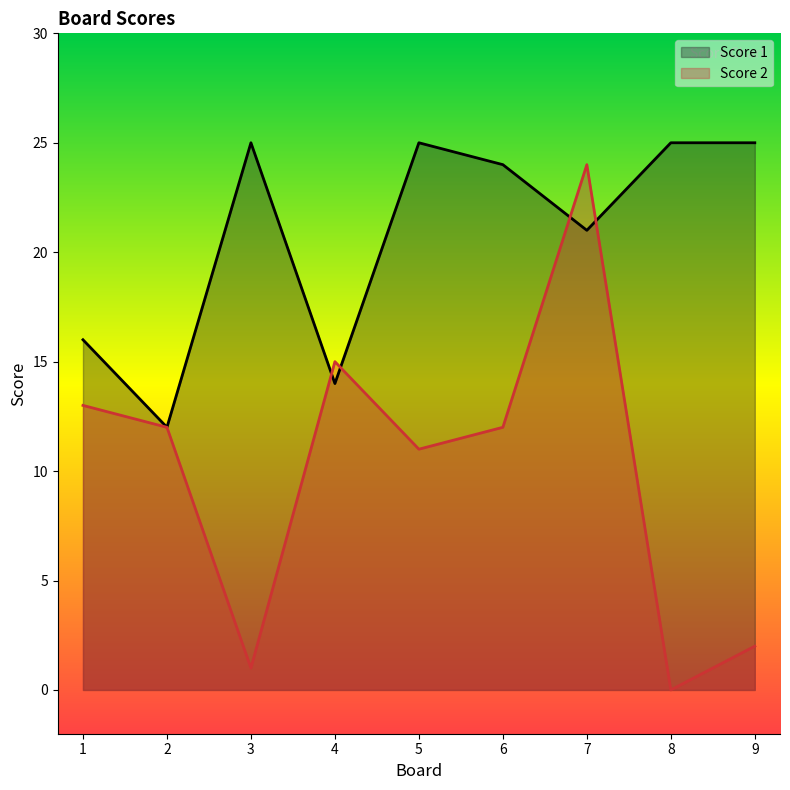

Is it true that Score 2 equals 0 at 8?

True